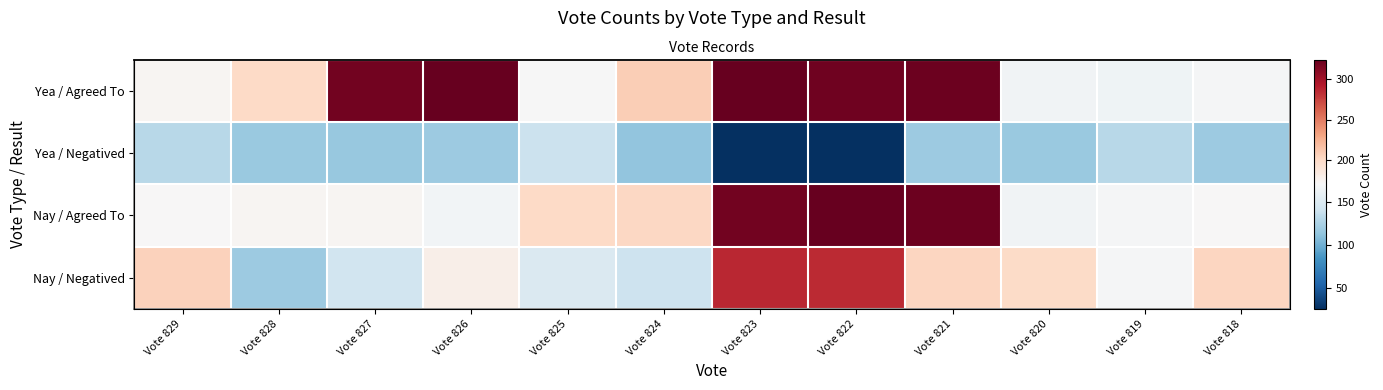

What is the spread (max minus min) of values at Vote 829?

76